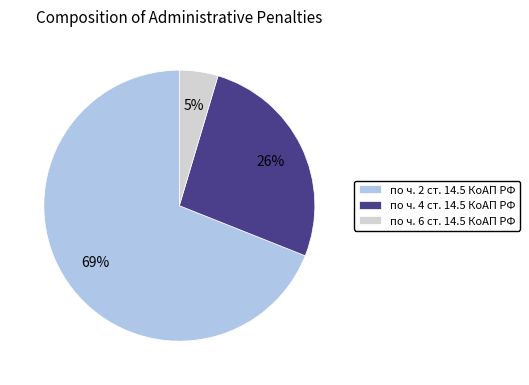

Which category accounts for the majority?

по ч. 2 ст. 14.5 КоАП РФ